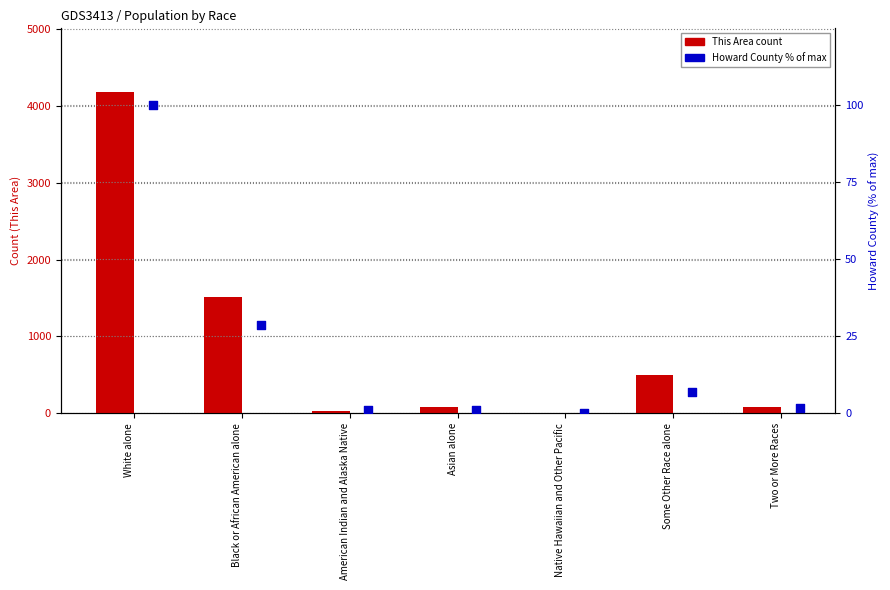

What are all the series names shown in the legend?

This Area, Howard County